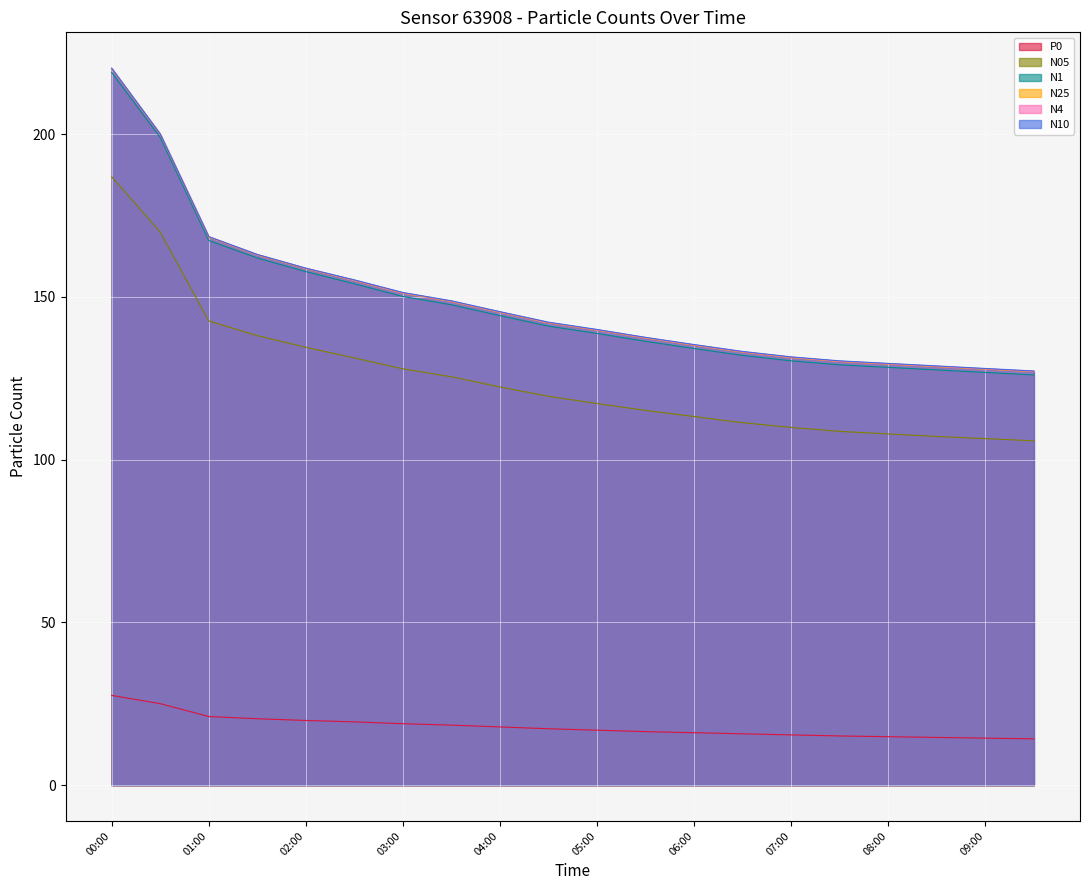

Reading left to right, transcribe all the data shown in this chart.

N4: 220.2	200.0	168.5	163.0	158.8	155.1	151.2	148.7	145.3	142.1	139.9	137.4	135.2	133.1	131.4	130.2	129.4	128.7	127.9	127.1
N25: 220.1	199.9	168.3	162.9	158.7	155.0	151.1	148.6	145.2	142.0	139.8	137.3	135.1	133.0	131.3	130.1	129.3	128.6	127.8	127.0
N1: 219.0	199.0	167.3	161.9	157.8	154.0	150.1	147.6	144.2	141.0	138.8	136.3	134.1	132.0	130.3	129.1	128.3	127.6	126.8	126.0
N10: 220.2	200.0	168.5	163.0	158.8	155.2	151.3	148.8	145.4	142.2	140.0	137.6	135.3	133.2	131.6	130.3	129.6	128.8	128.0	127.2
N05: 186.9	169.9	142.6	138.1	134.5	131.2	127.9	125.5	122.3	119.5	117.2	115.1	113.2	111.3	109.9	108.7	107.9	107.1	106.5	105.8
P0: 27.6	25.1	21.1	20.4	19.9	19.4	18.9	18.4	17.9	17.3	16.9	16.4	16.1	15.8	15.4	15.1	14.9	14.7	14.4	14.2